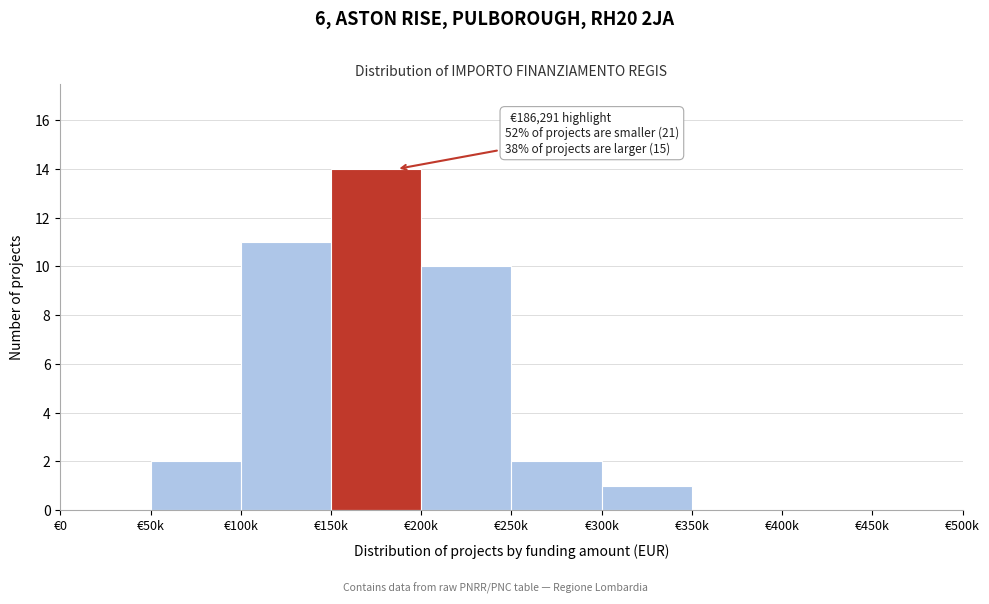

Reading right to left, list all the values displayed in this chart.

€450k=0	€400k=0	€350k=0	€300k=1	€250k=2	€200k=10	€150k=14	€100k=11	€50k=2	€0=0